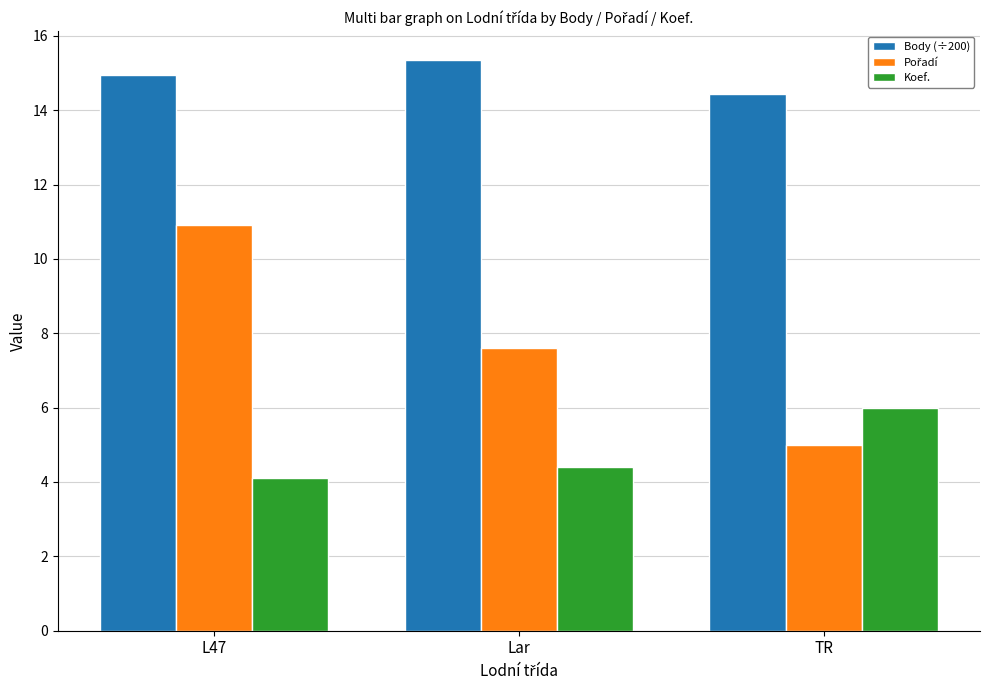

What is the value of the Koef. bar at the 2nd from the left?

4.4